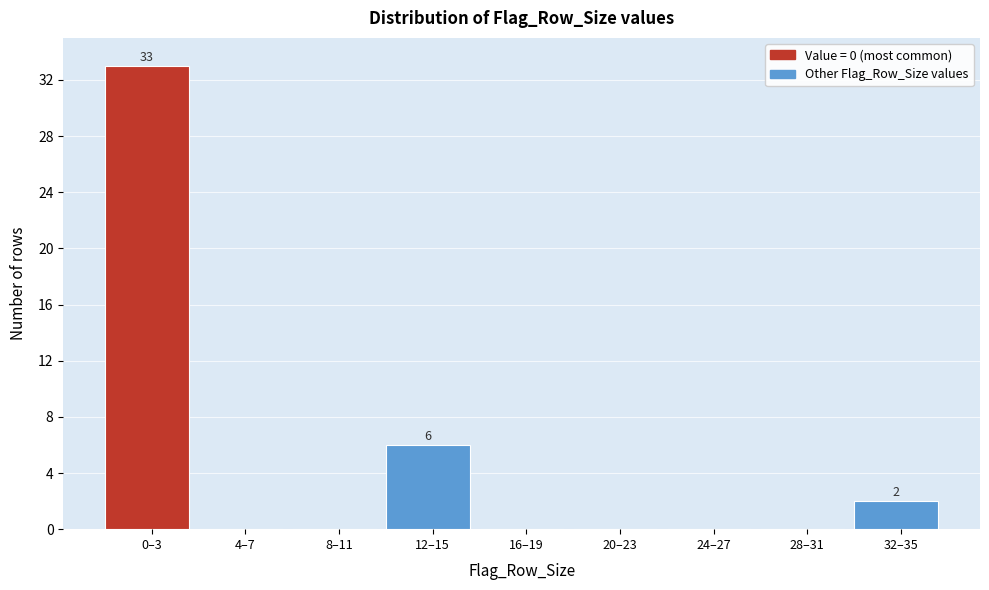

Reading left to right, list all the values displayed in this chart.

0–3=33	4–7=0	8–11=0	12–15=6	16–19=0	20–23=0	24–27=0	28–31=0	32–35=2